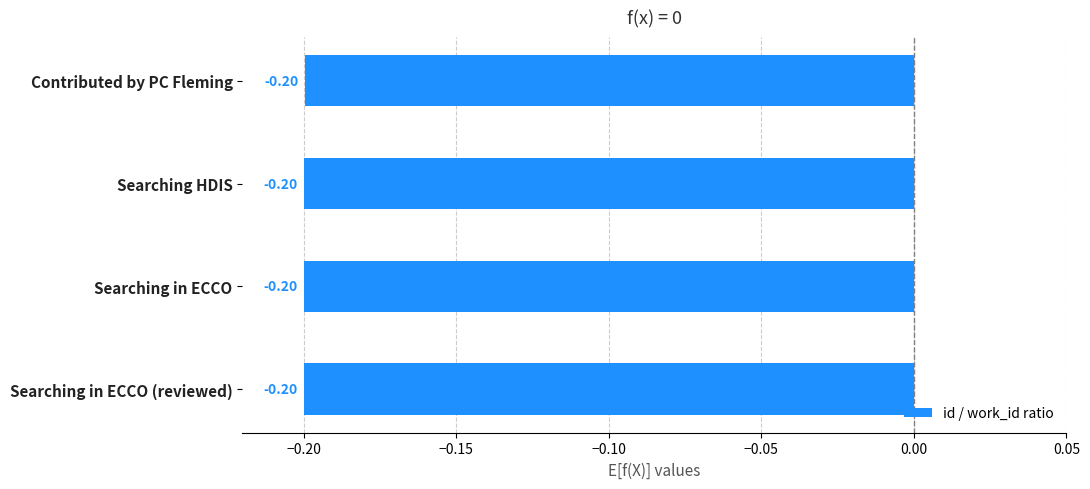

What is the maximum value shown in the chart?

-0.2